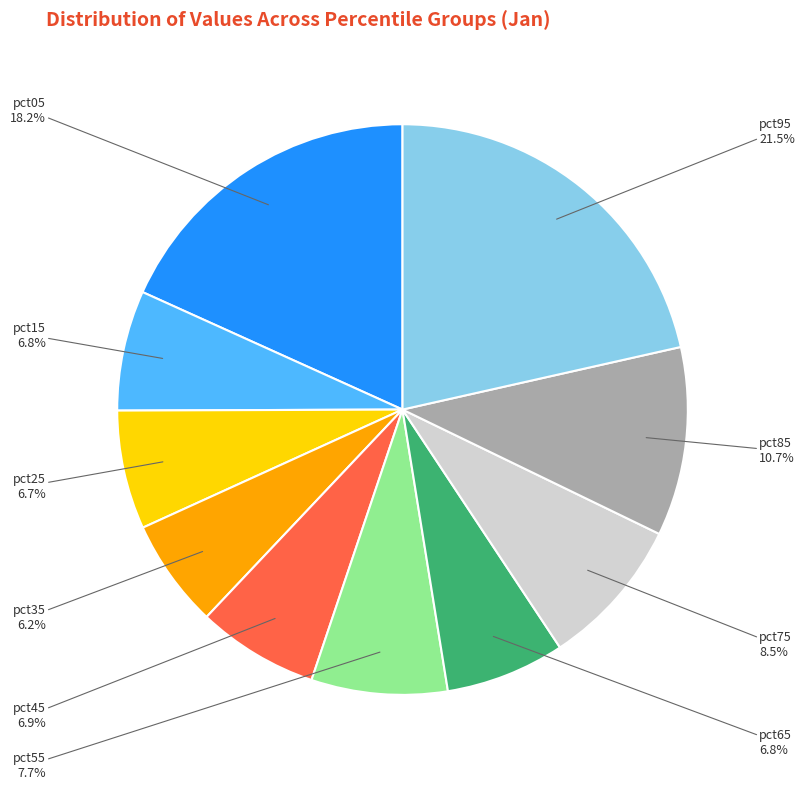

To the nearest percent, what is the combined percentage of pct45 and pct35?

13%